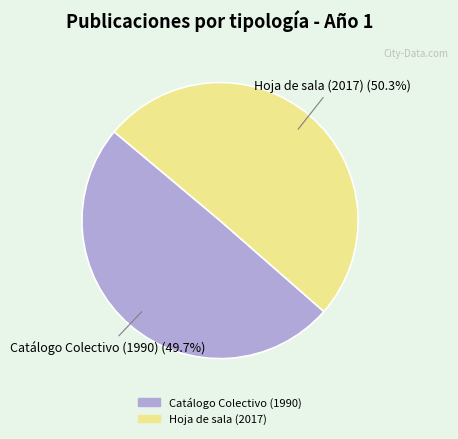

What is the smallest slice in the pie chart?

Catálogo Colectivo (1990)